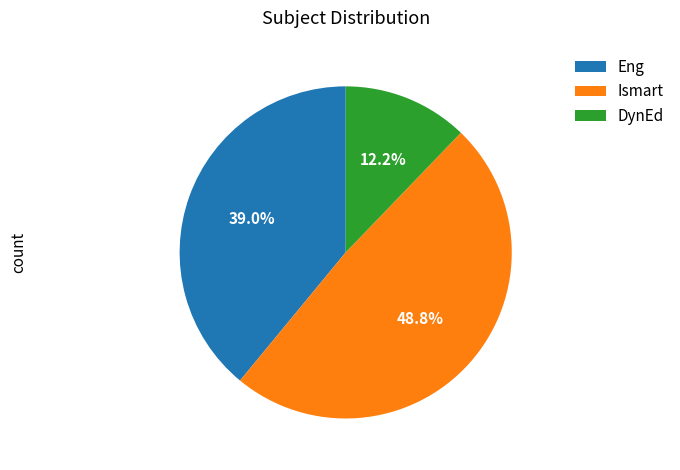

True or false: Eng accounts for 1% of the total.

False